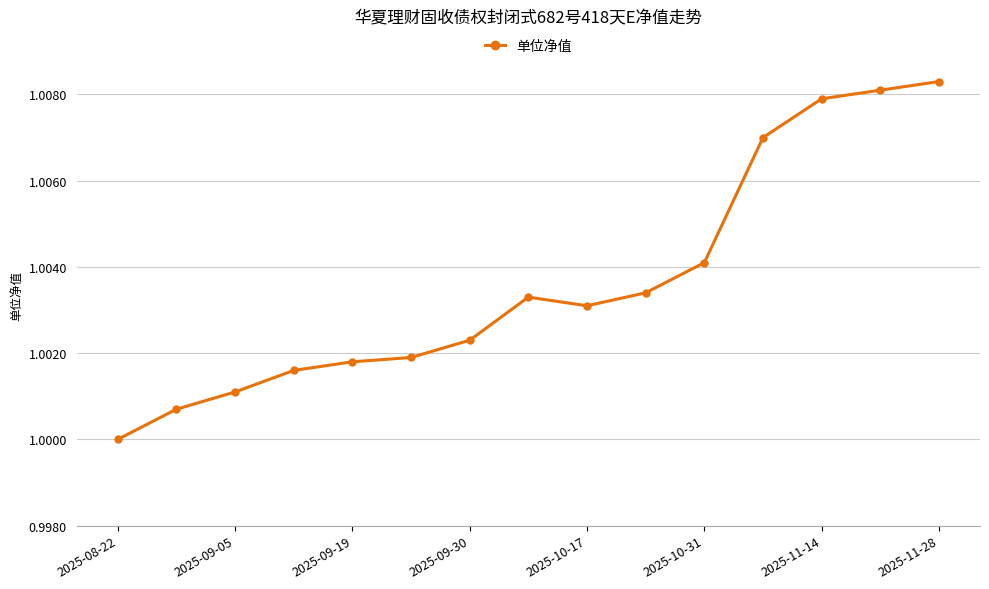

How many categories are shown in the chart?

15